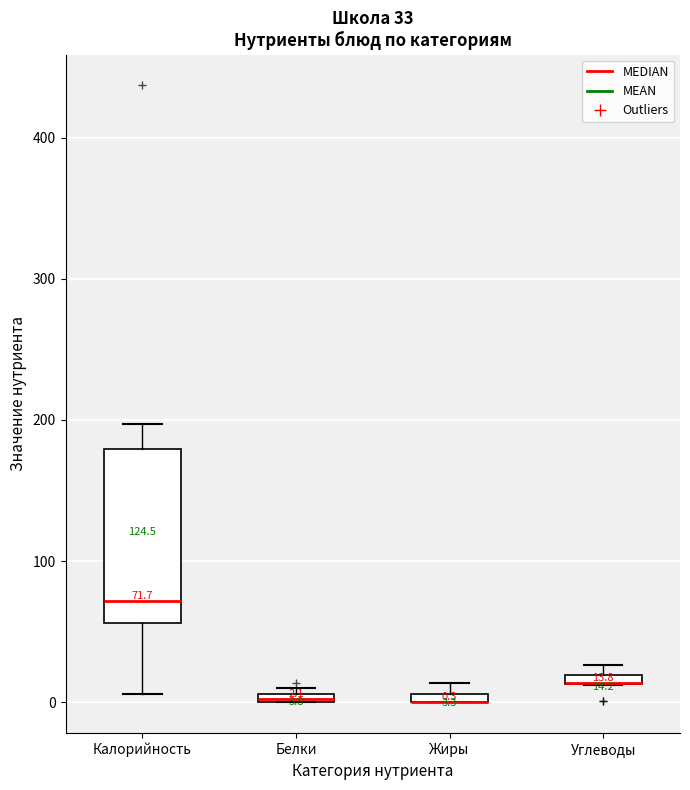

Which box is the tallest, from its lower edge to its upper edge?

Калорийность